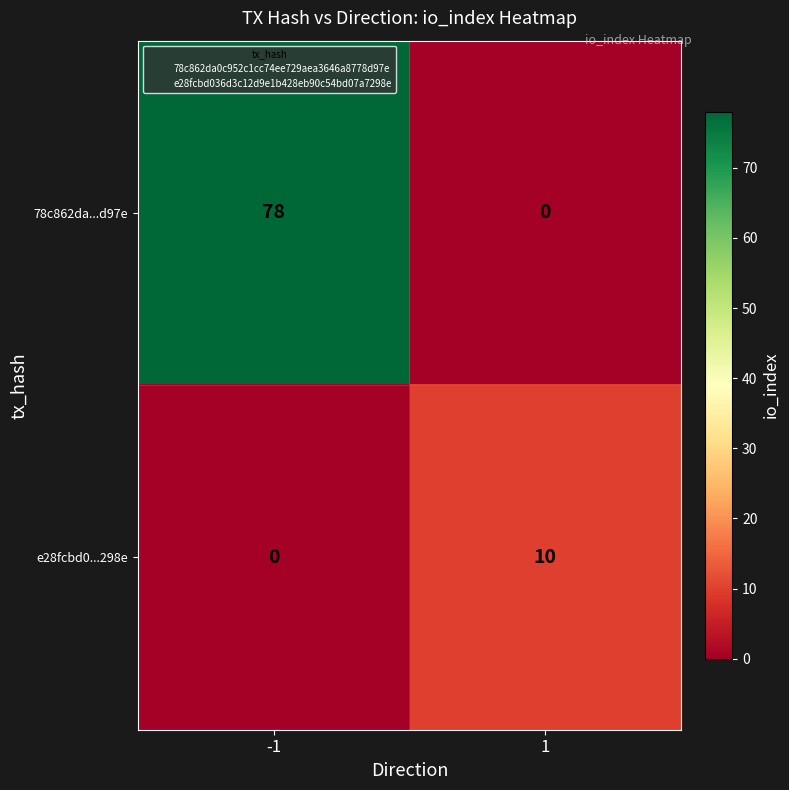

How many values in e28fcbd0...298e are above zero?

1